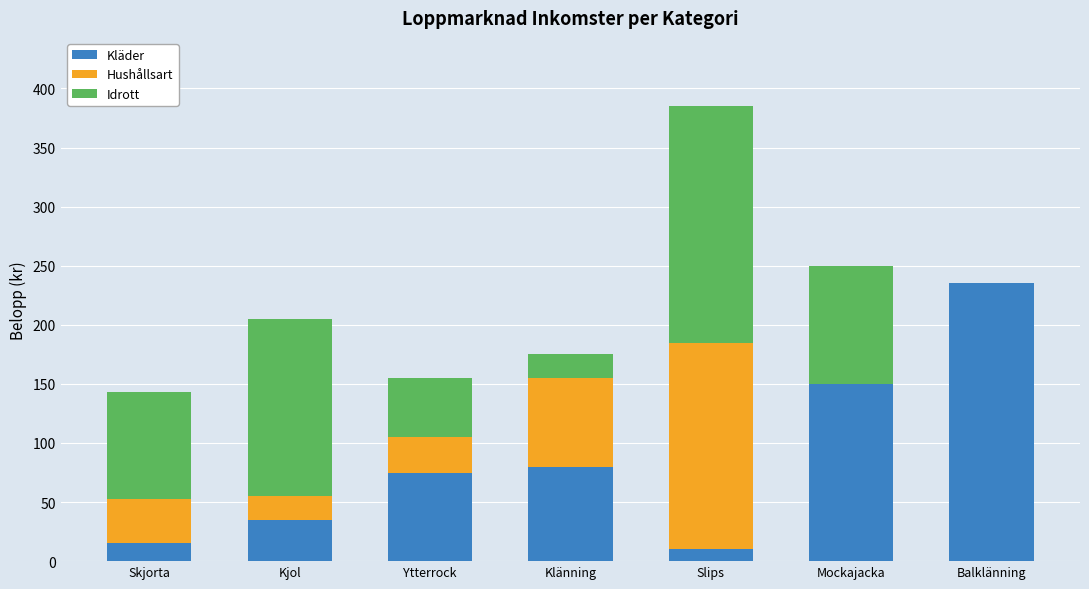

At which label does Kläder reach its peak?

Balklänning